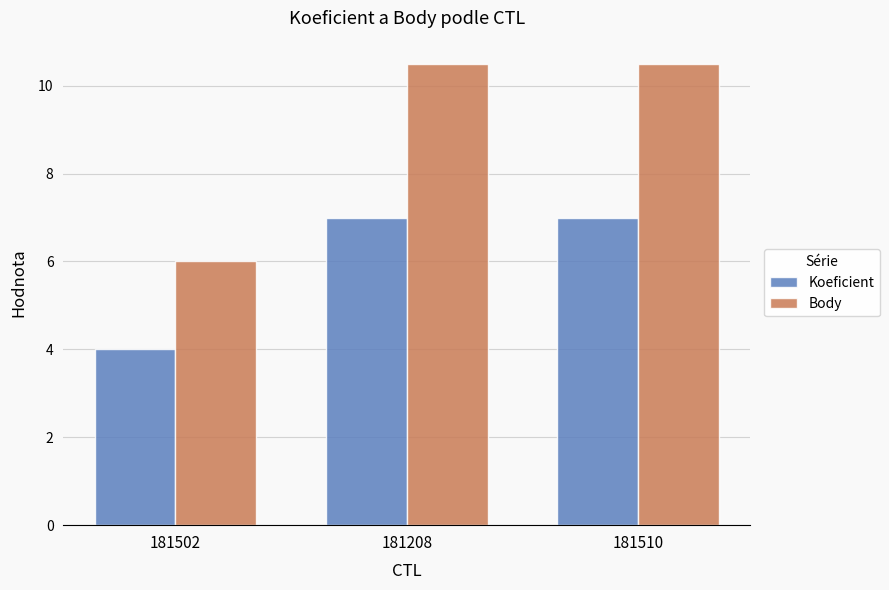

What is the minimum value shown in the chart?

4.0